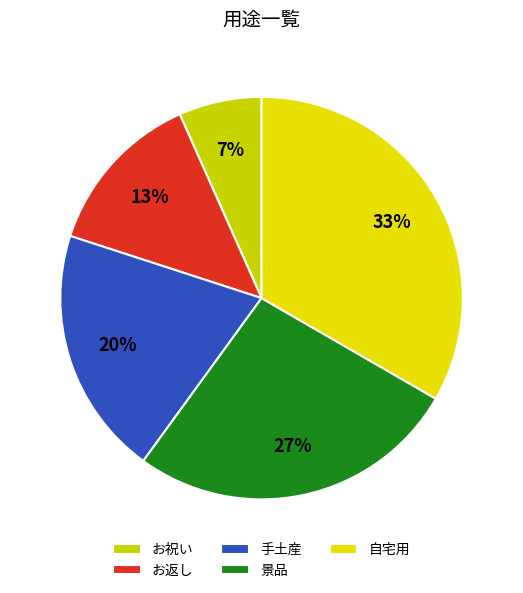

How many slices are in this pie chart?

5